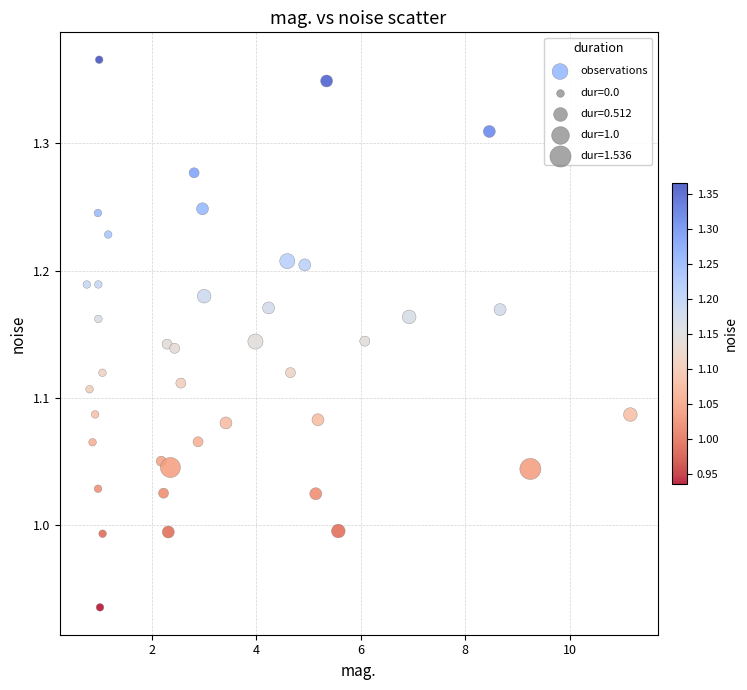

What is the range of X values (max minus min)?

10.4